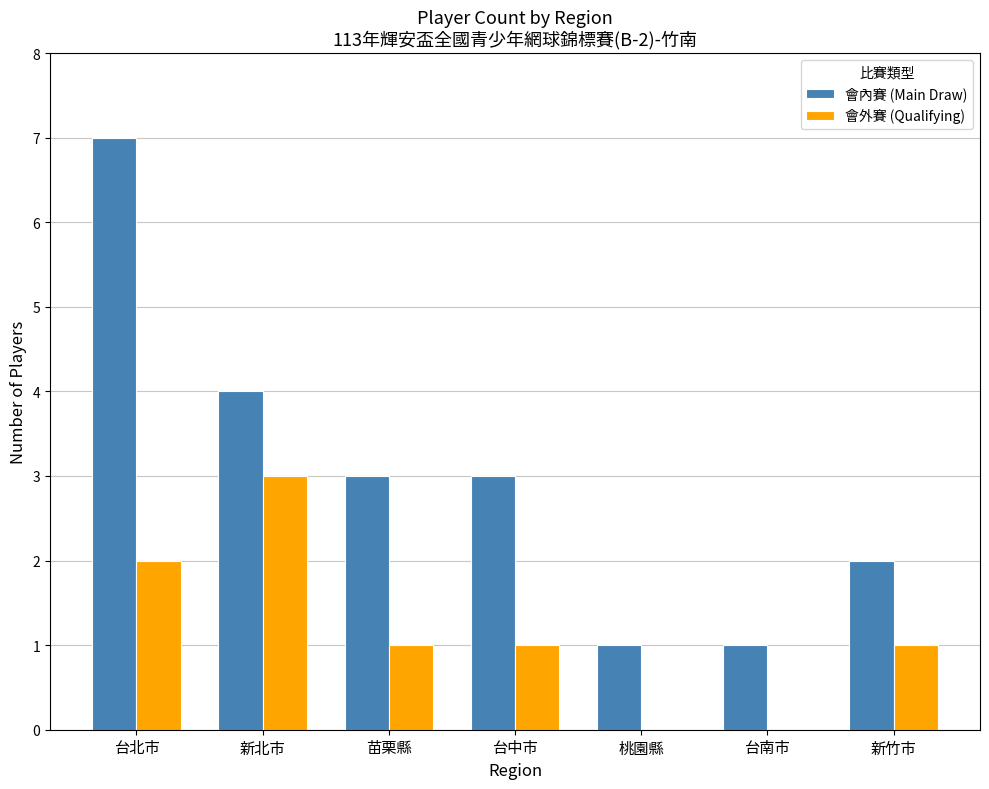

Count the number of data series in this chart.

2